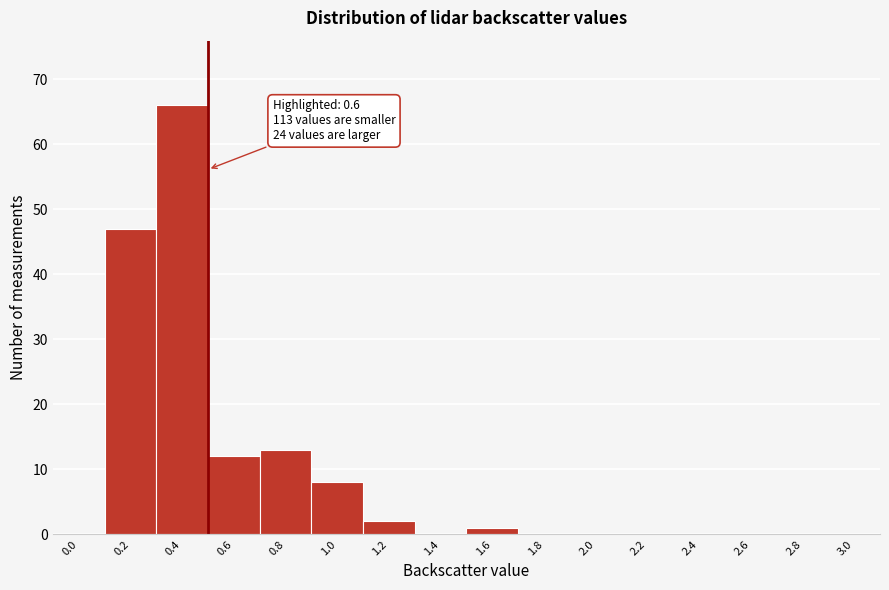

Reading right to left, what are all the values shown in this chart?

3.0=0	2.8=0	2.6=0	2.4=0	2.2=0	2.0=0	1.8=0	1.6=1	1.4=0	1.2=2	1.0=8	0.8=13	0.6=12	0.4=66	0.2=47	0.0=0